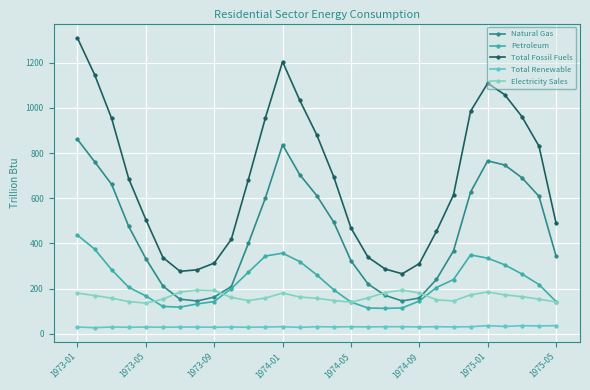

At which label does Total Fossil Fuels first exceed 682?

1973-01